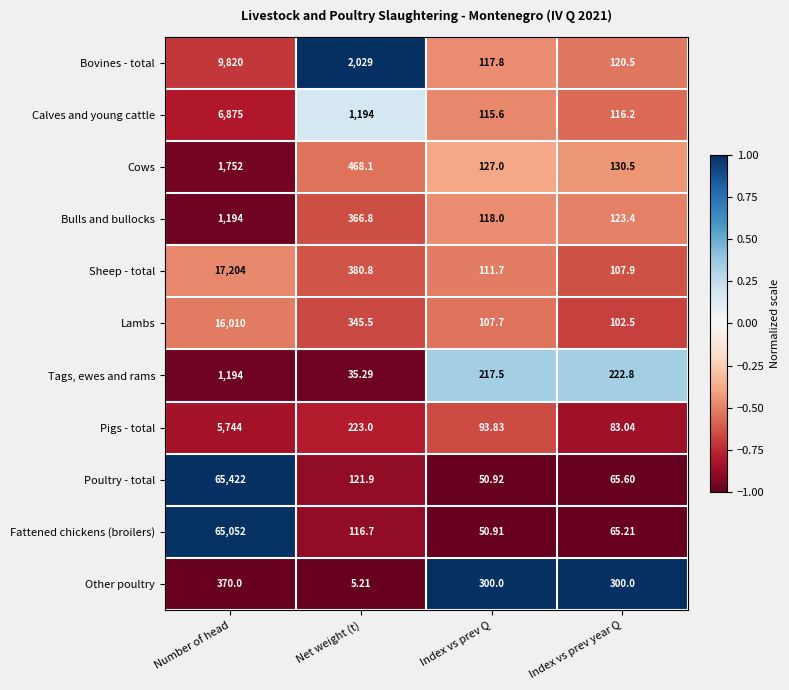

At which label does Lambs first exceed 345?

Number of head